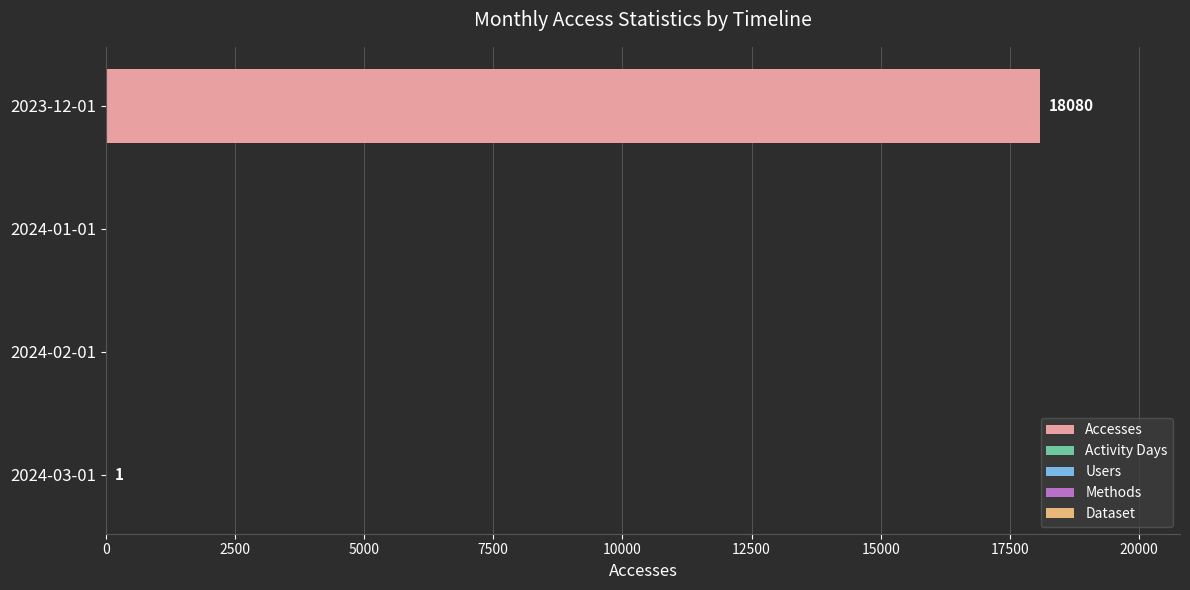

The chart shows a value of 0 at 2024-02-01. True or false?

True